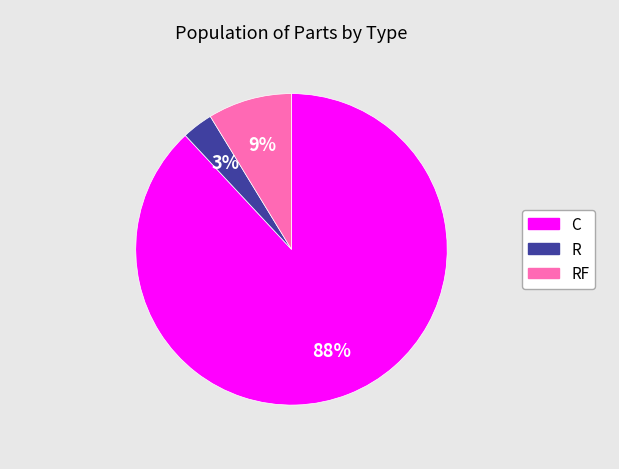

To the nearest percent, what is the average slice percentage?

33%